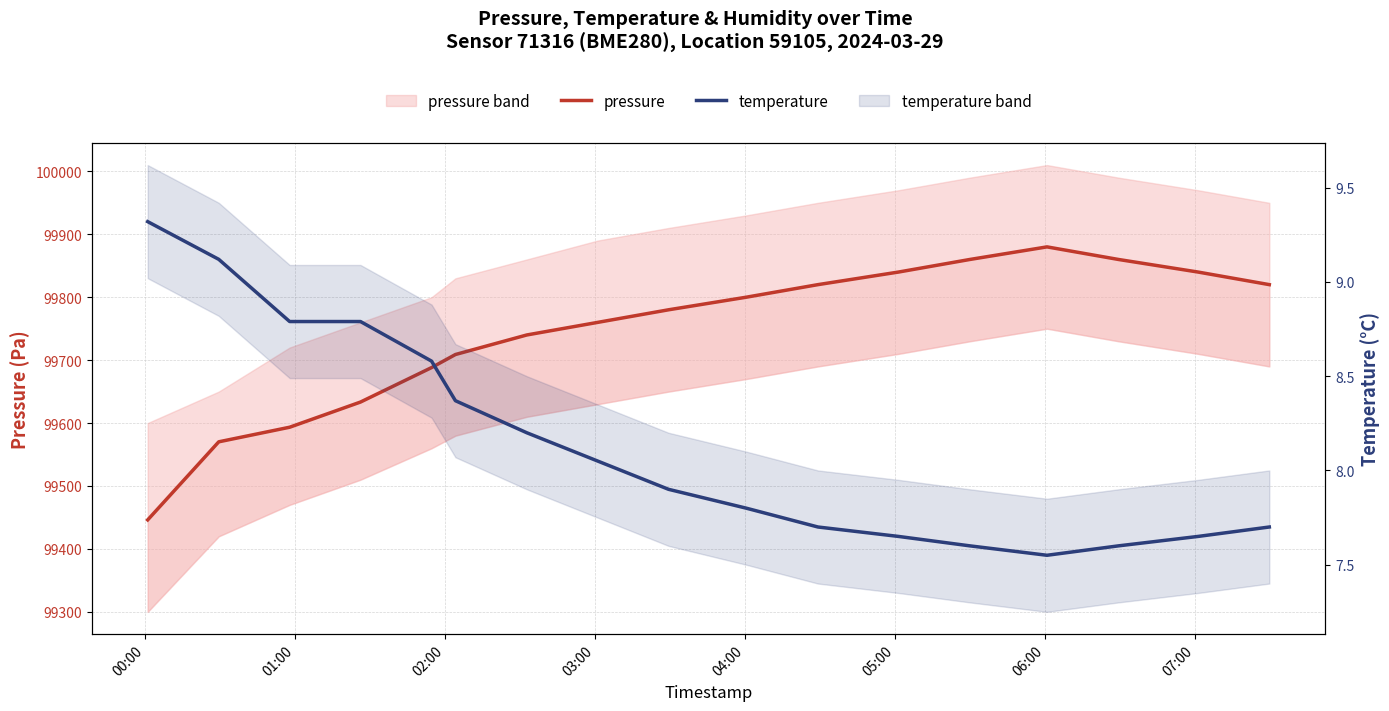

What is the sum of all temperature values?

138.4